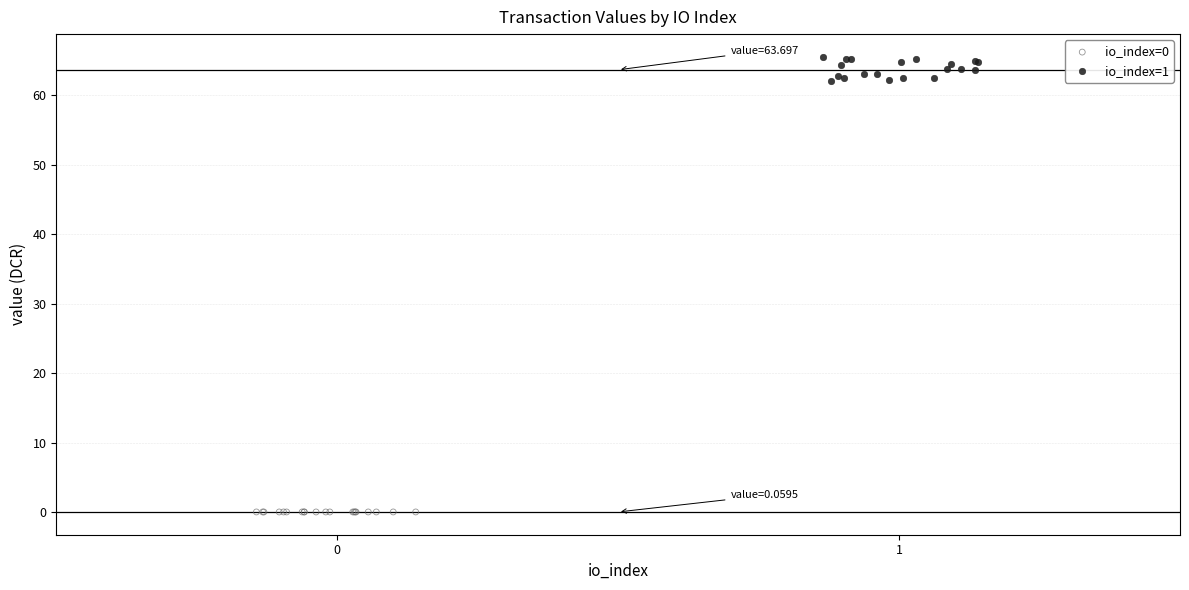

Which series has the largest Y range (max minus min)?

io_index=1